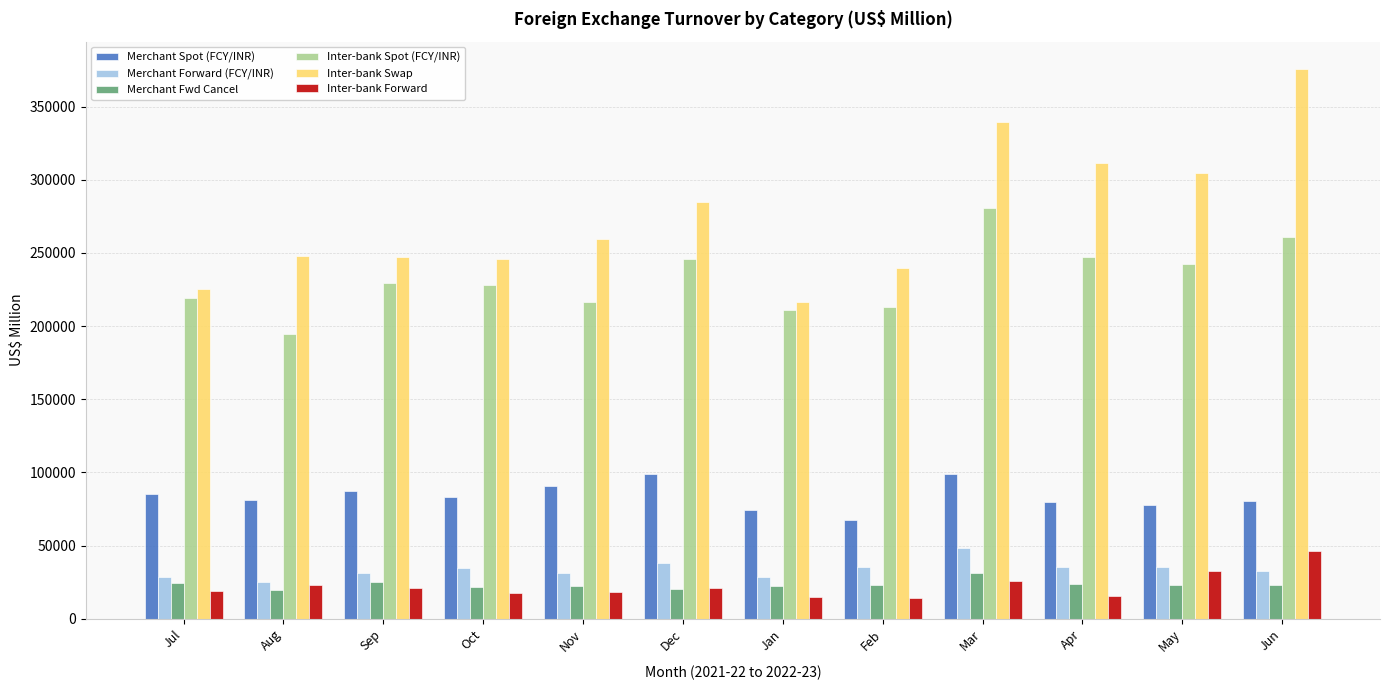

Which label corresponds to the largest value in the chart?

Jun